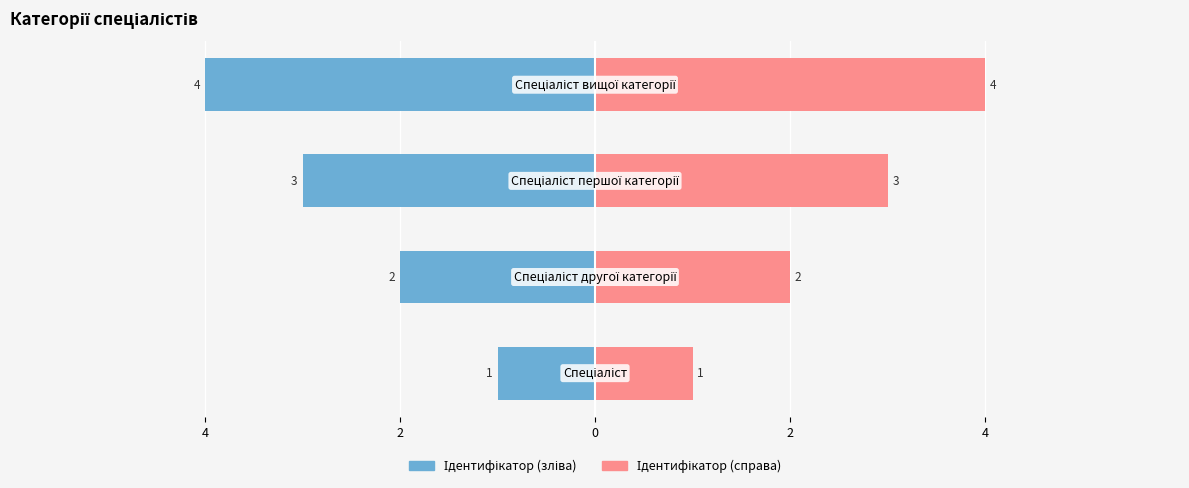

The Ідентифікатор (зліва) series shows -4 at 2. True or false?

True